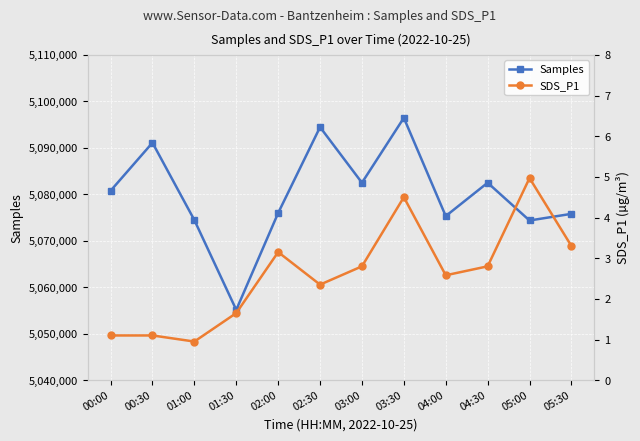

What are all the series names shown in the legend?

Samples, SDS_P1